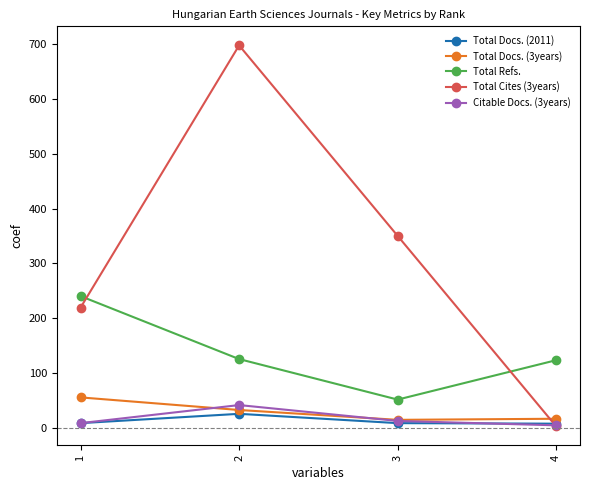

What is the difference between the highest and lowest values at 2?

673